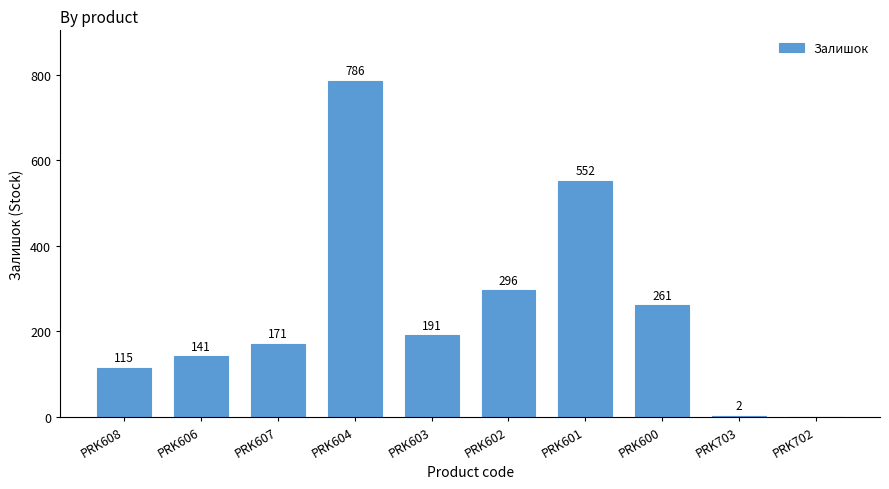

What is the sum of the values at PRK606 and PRK602?

437